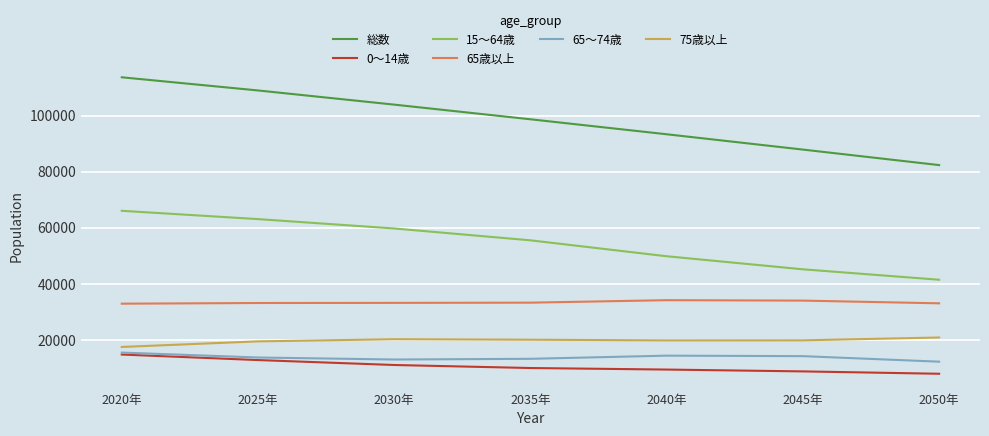

Which series has the largest range (max minus min)?

総数